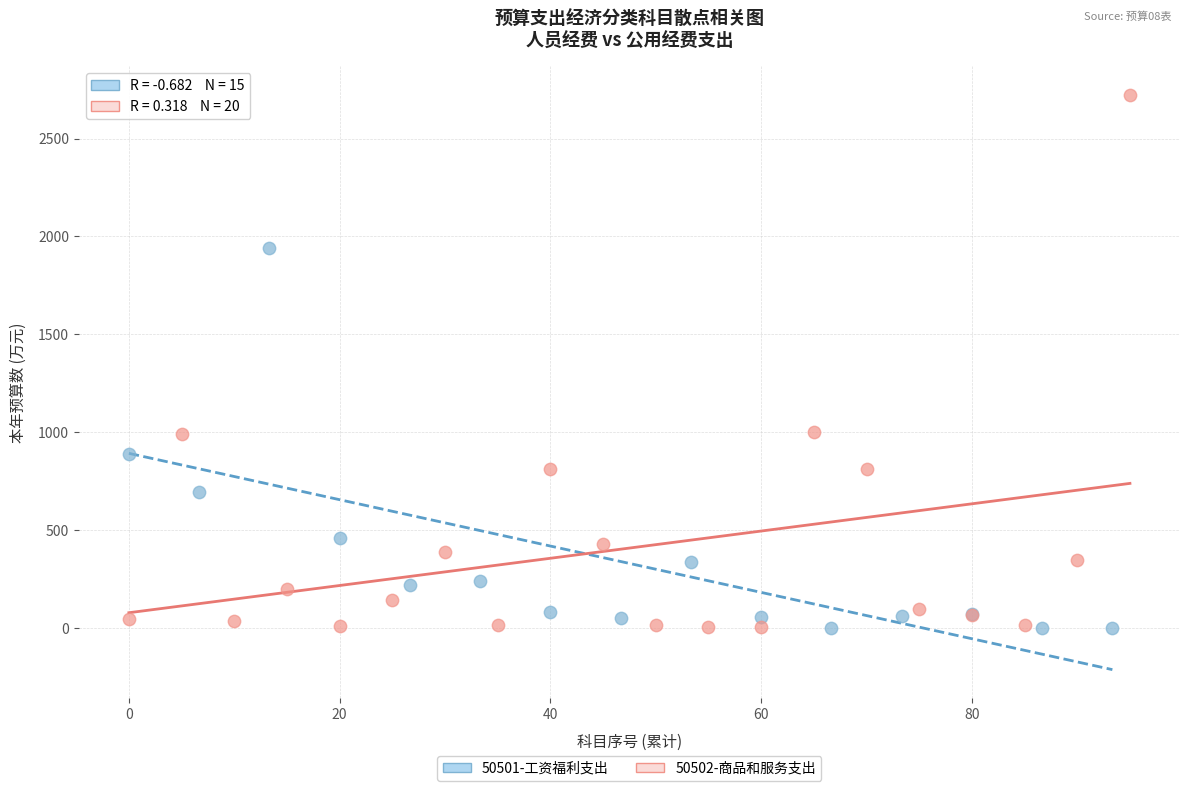

Which series has the largest Y range (max minus min)?

50502-商品和服务支出